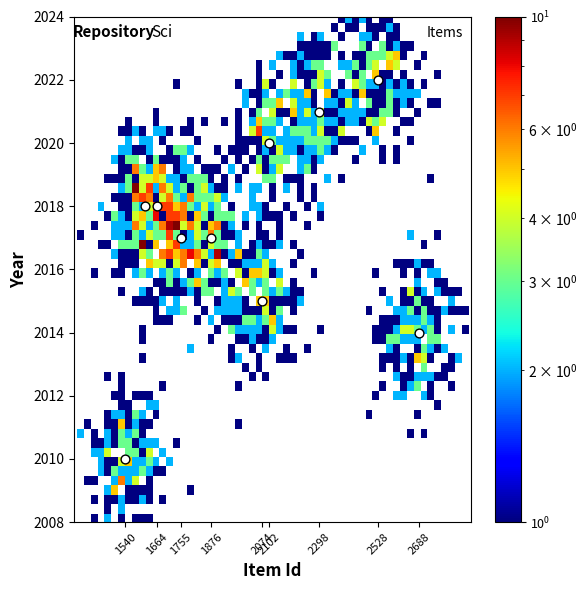

What is the average X value?

2014